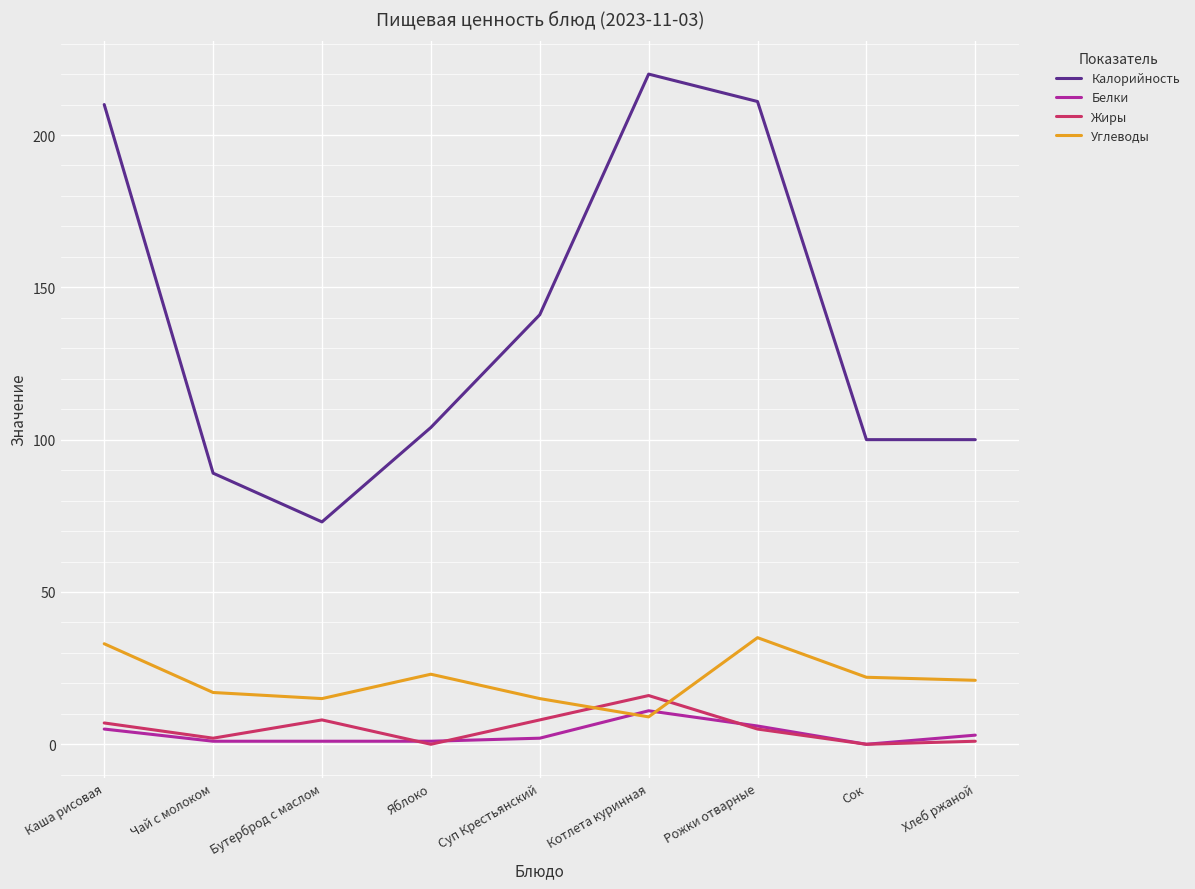

Which series has the largest range (max minus min)?

Калорийность